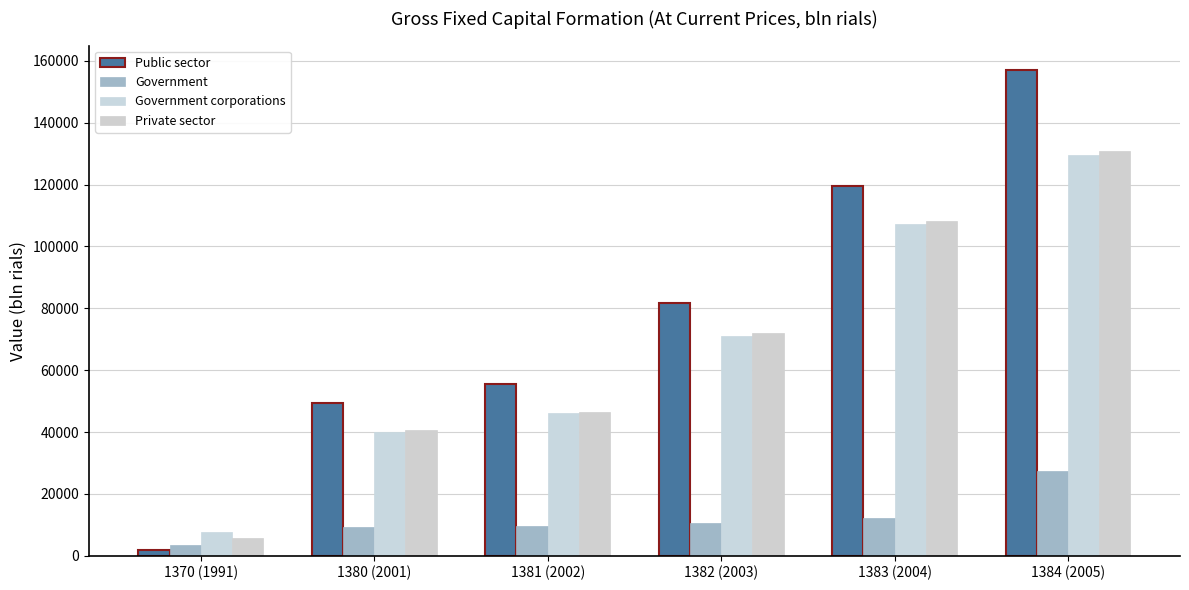

At how many categories does at least one series exceed 7041?

6